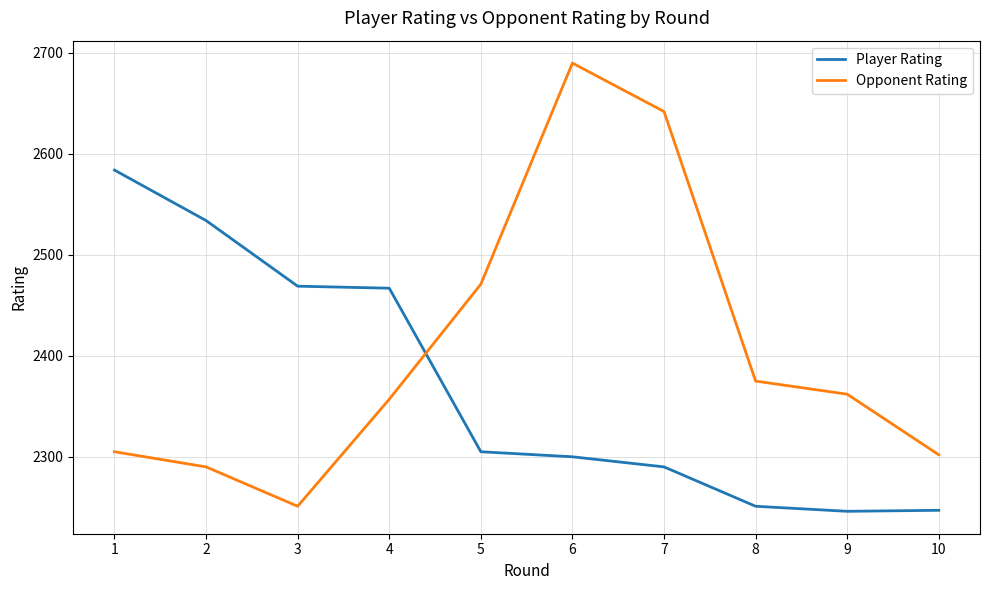

Which series has the largest total across all categories?

Opponent Rating